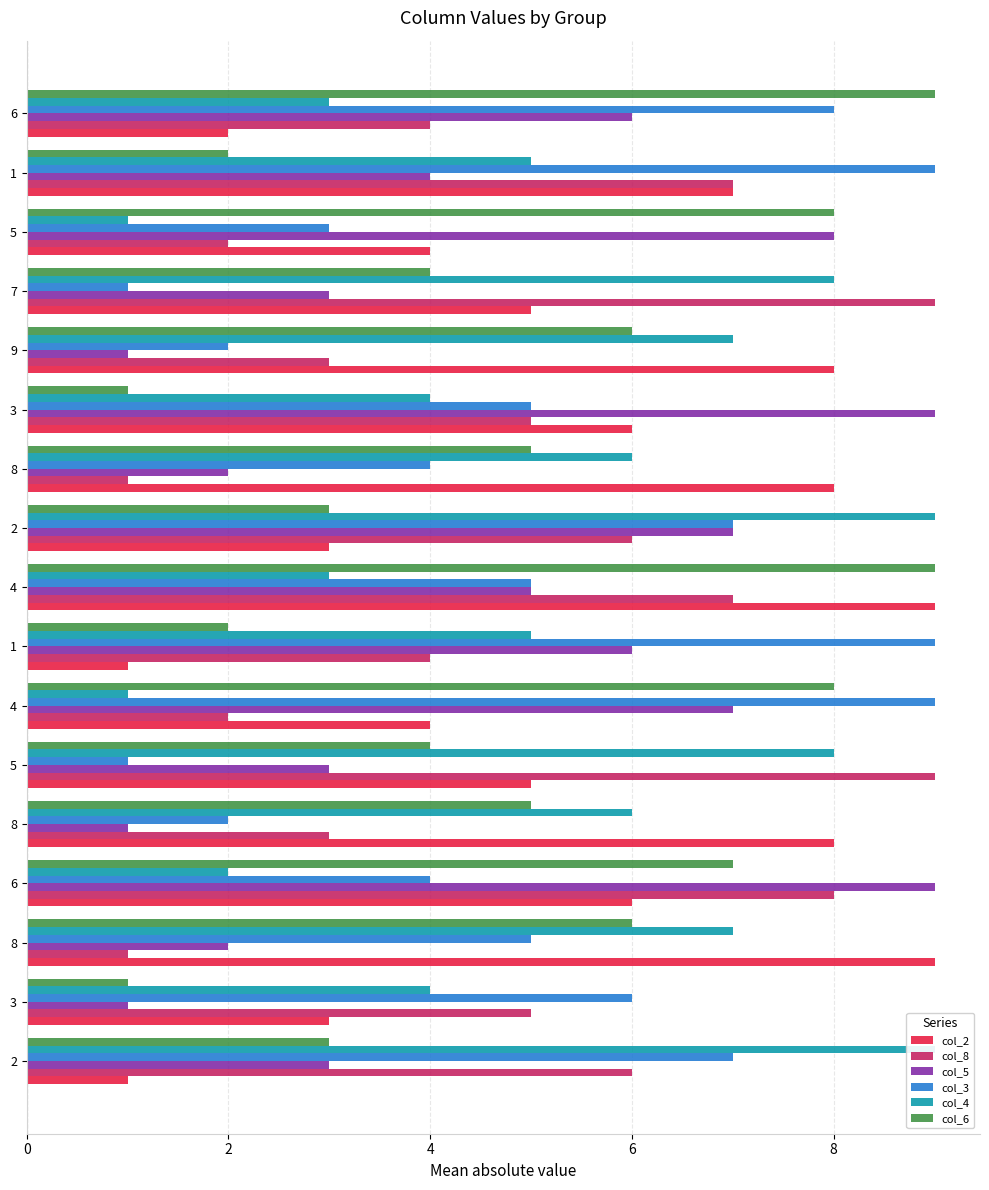

Rank the series by their maximum value, from highest to lowest.

col_2, col_8, col_5, col_3, col_4, col_6